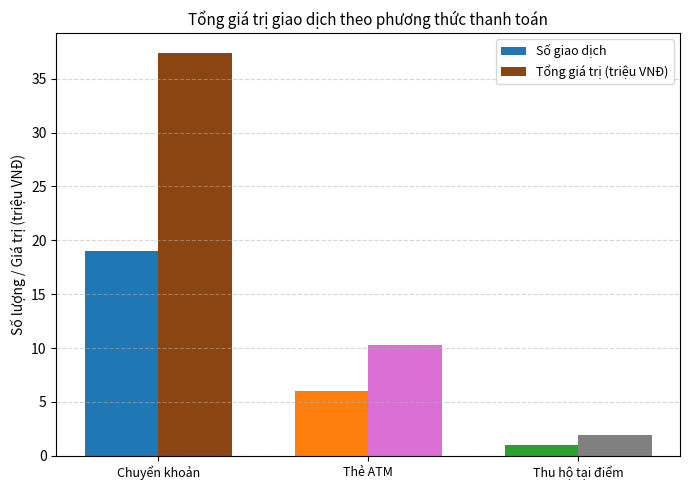

Count the number of categories in the chart.

3